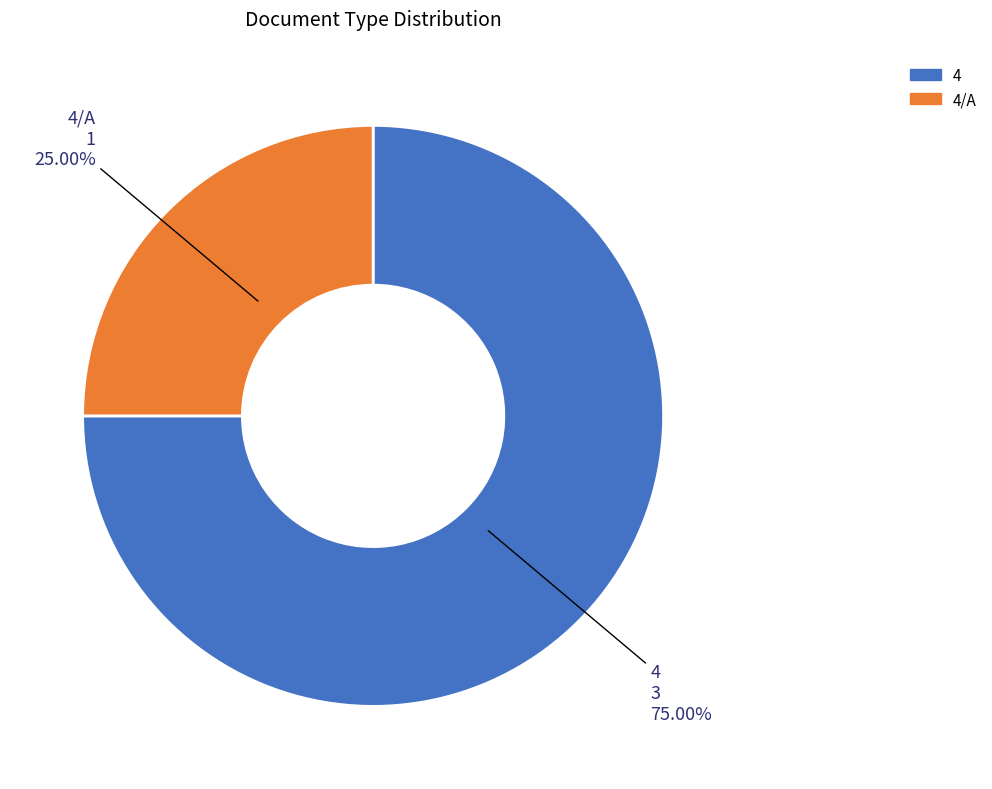

Approximately how many times larger is the value at 4/A compared to 4?

0.3